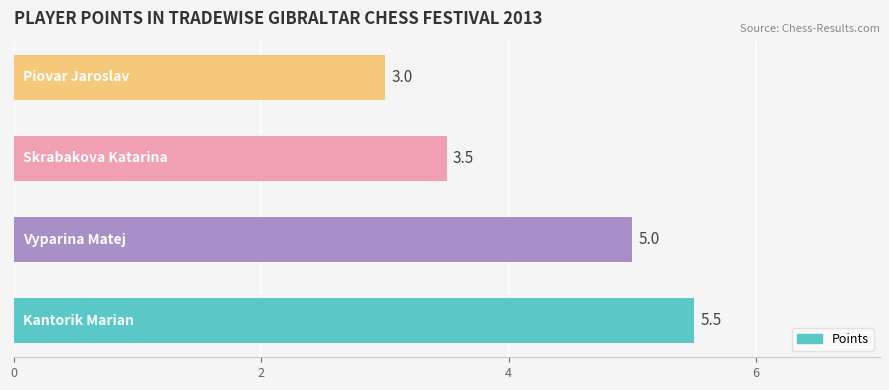

What is the minimum value shown in the chart?

3.0